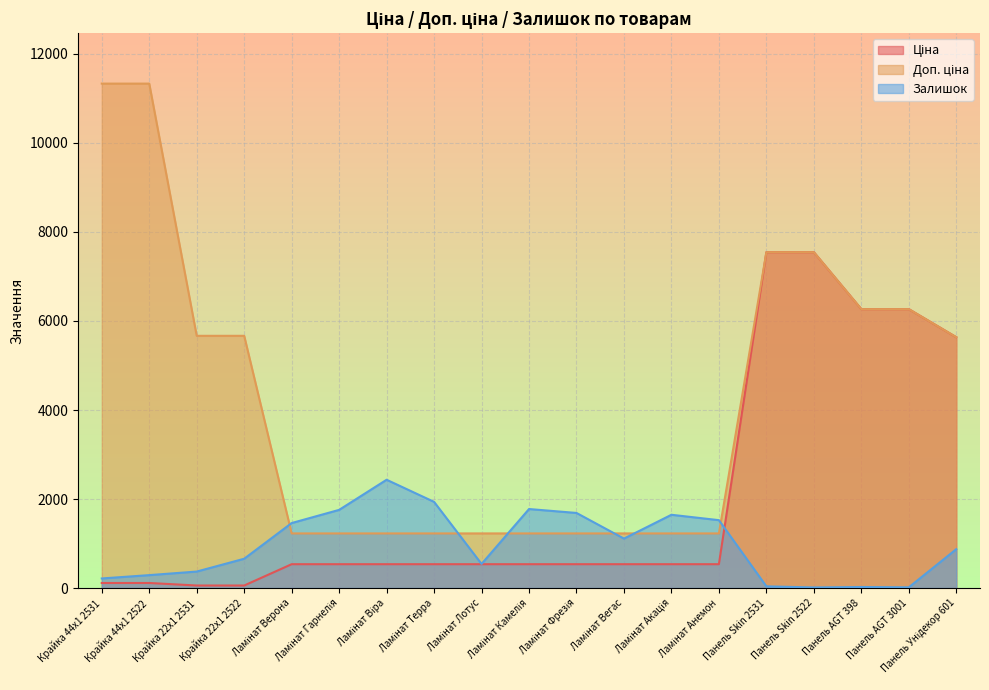

Where do Залишок and Доп. ціна first cross each other?

Крайка 22x1 2522 and Ламінат Верона